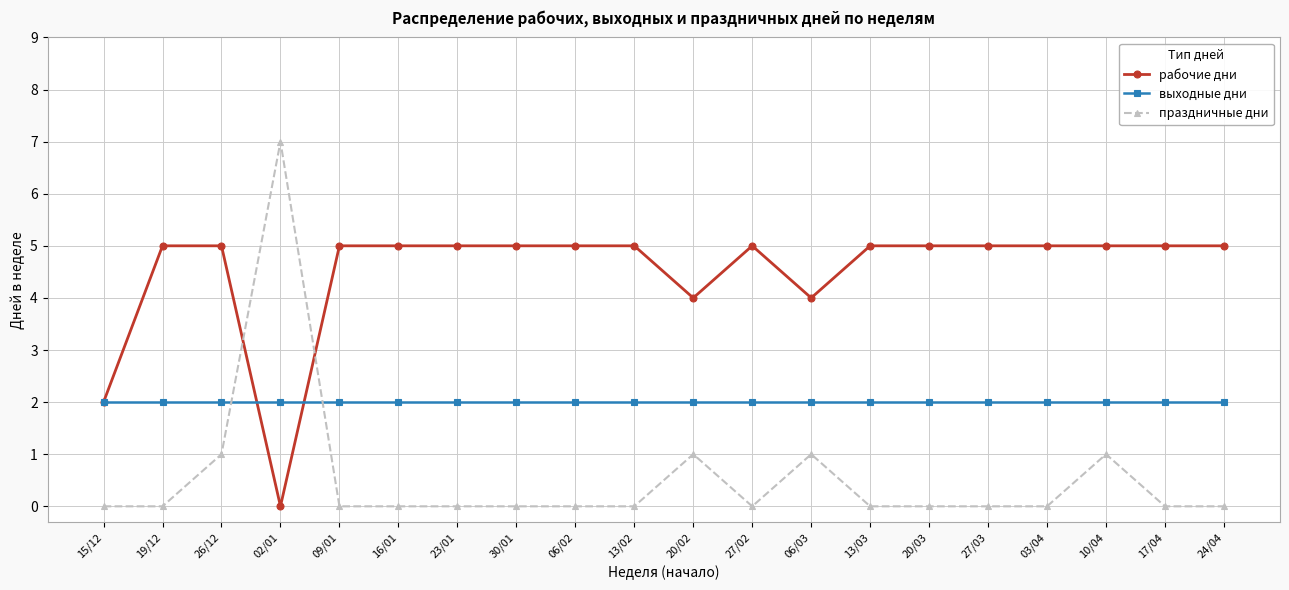

How many distinct data groups are displayed?

3